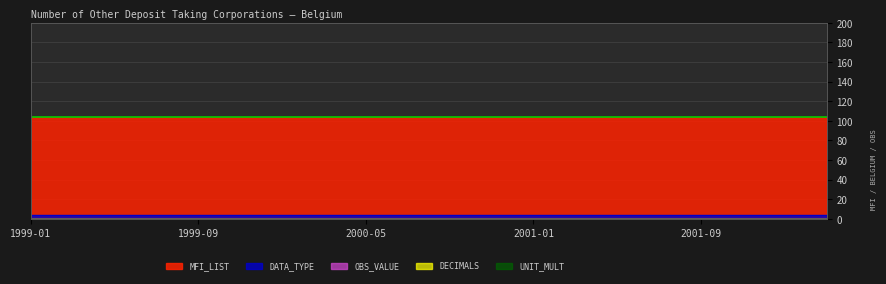

Which category has the highest value in the UNIT_MULT series?

1999-01